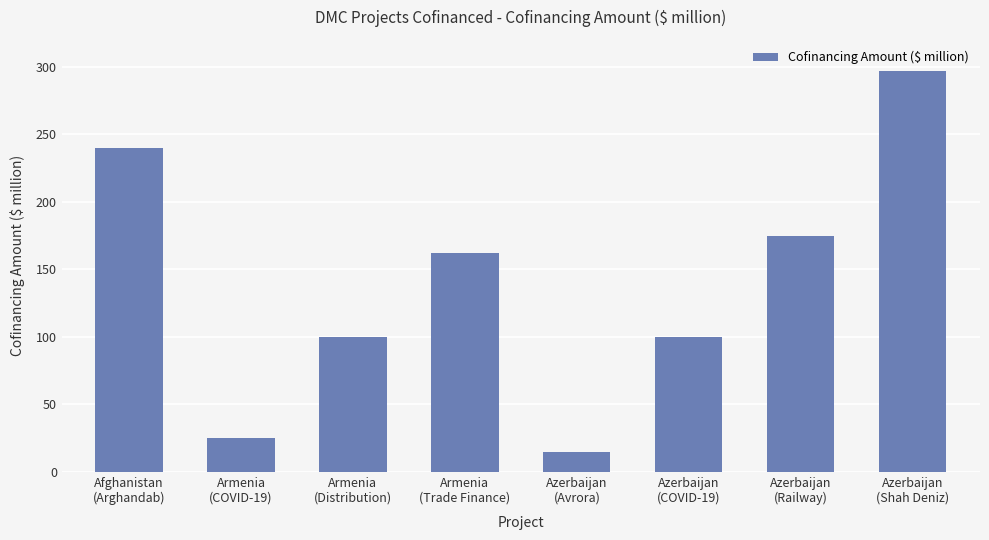

What is the sum of all values?

1113.7